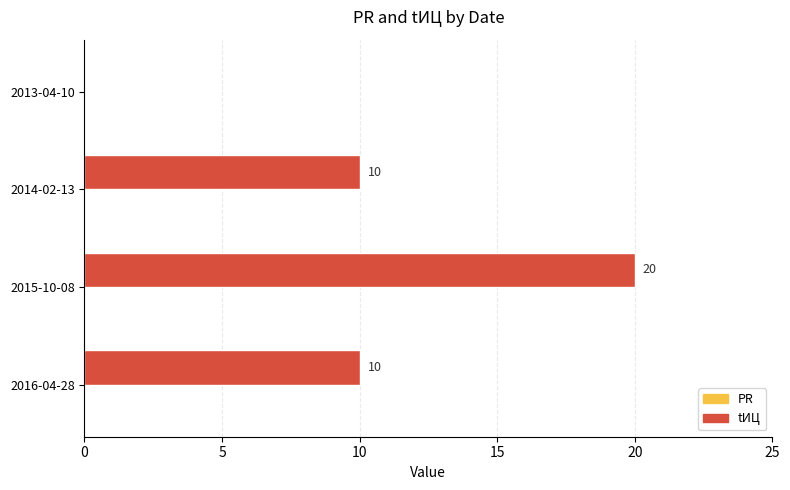

The chart shows a value of 3 at 2014-02-13. True or false?

False